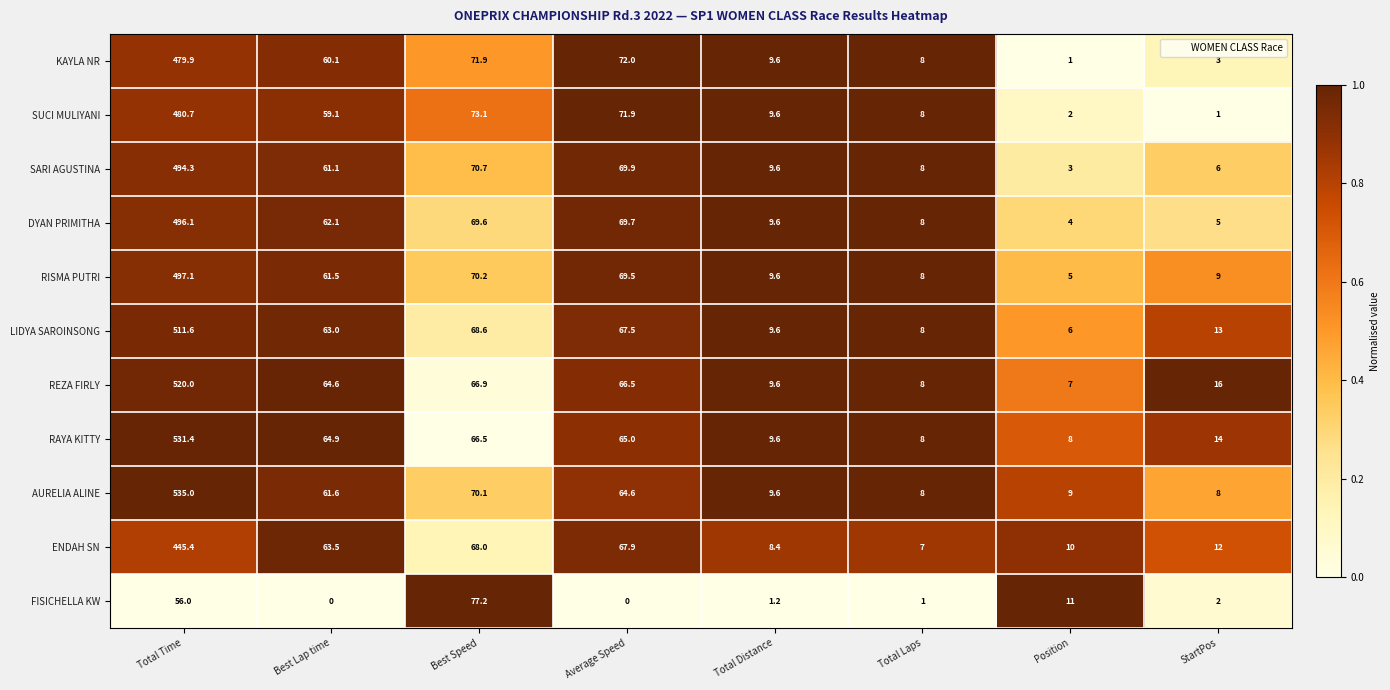

Rank the series at Best Lap time from highest to lowest value.

RAYA KITTY, REZA FIRLY, ENDAH SN, LIDYA SAROINSONG, DYAN PRIMITHA, AURELIA ALINE, RISMA PUTRI, SARI AGUSTINA, KAYLA NR, SUCI MULIYANI, FISICHELLA KW